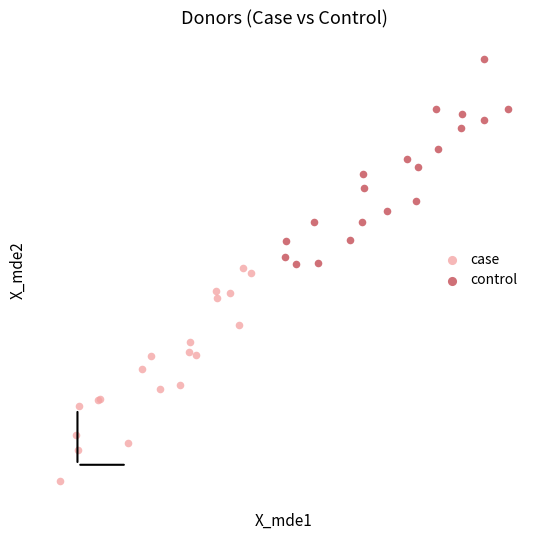

Which series contains the highest Y value?

control